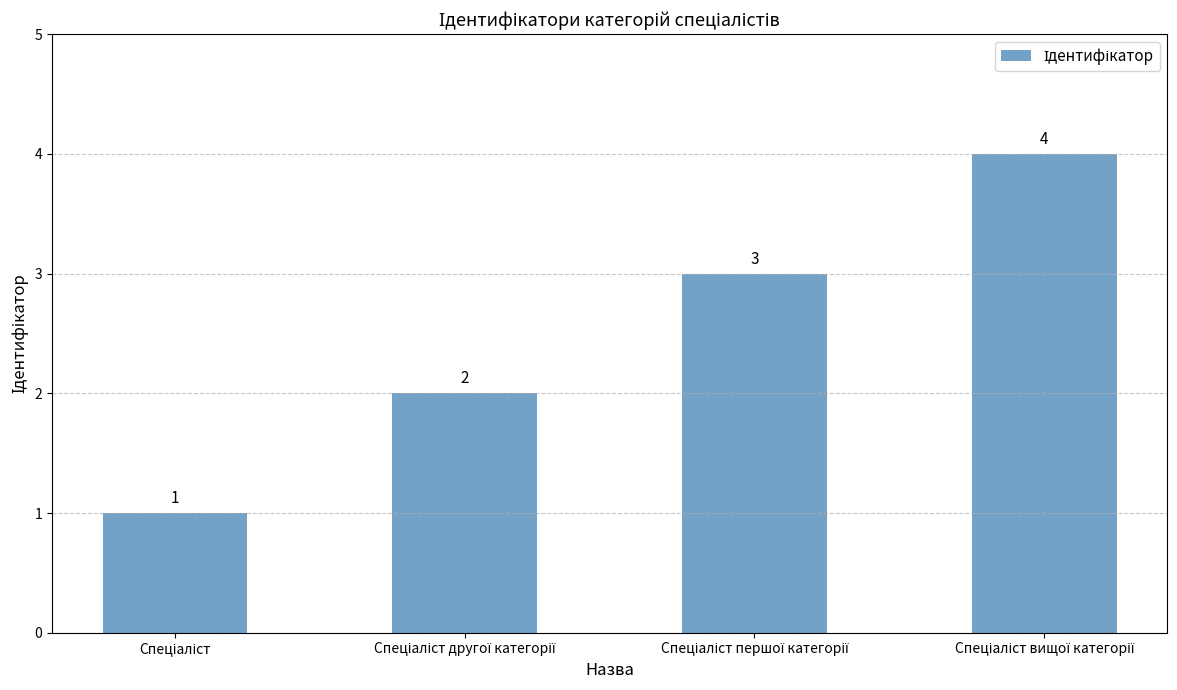

How many values are between 2 and 4?

3